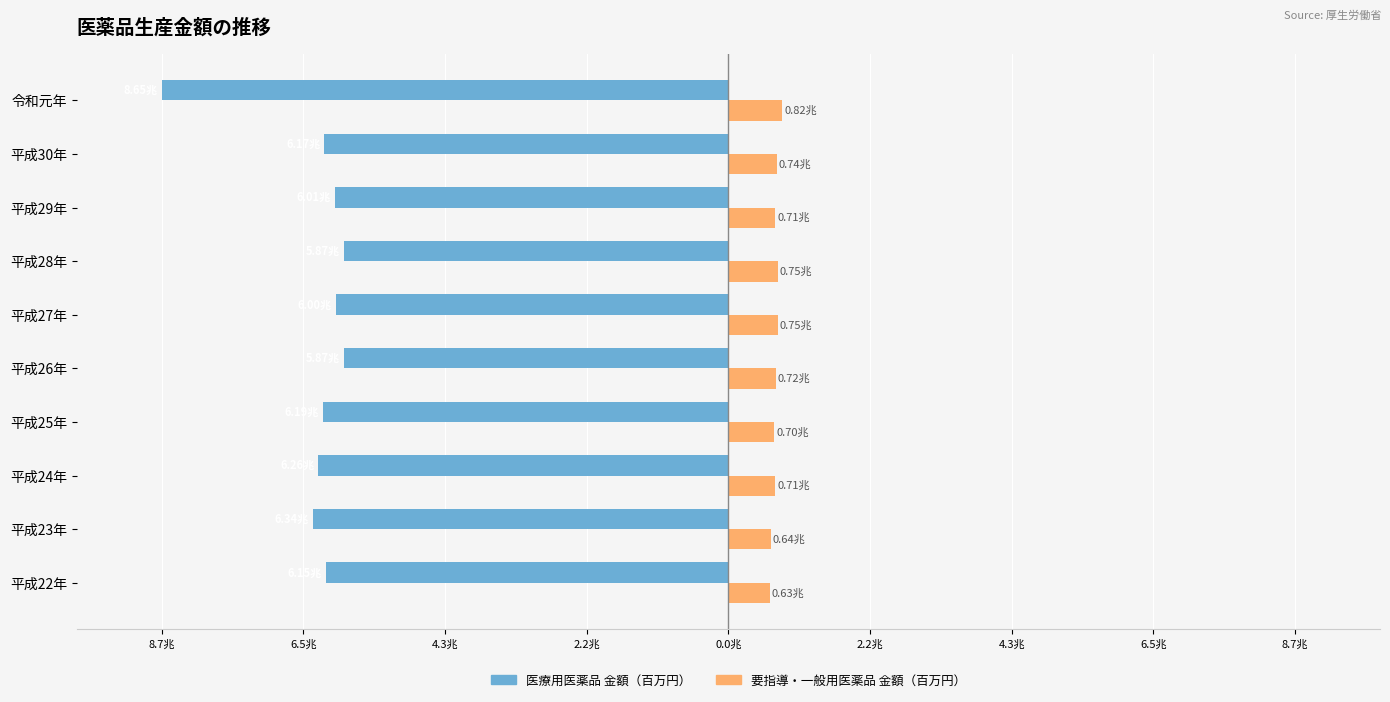

What are all the series names shown in the legend?

医療用医薬品 金額（百万円）, 要指導・一般用医薬品 金額（百万円）